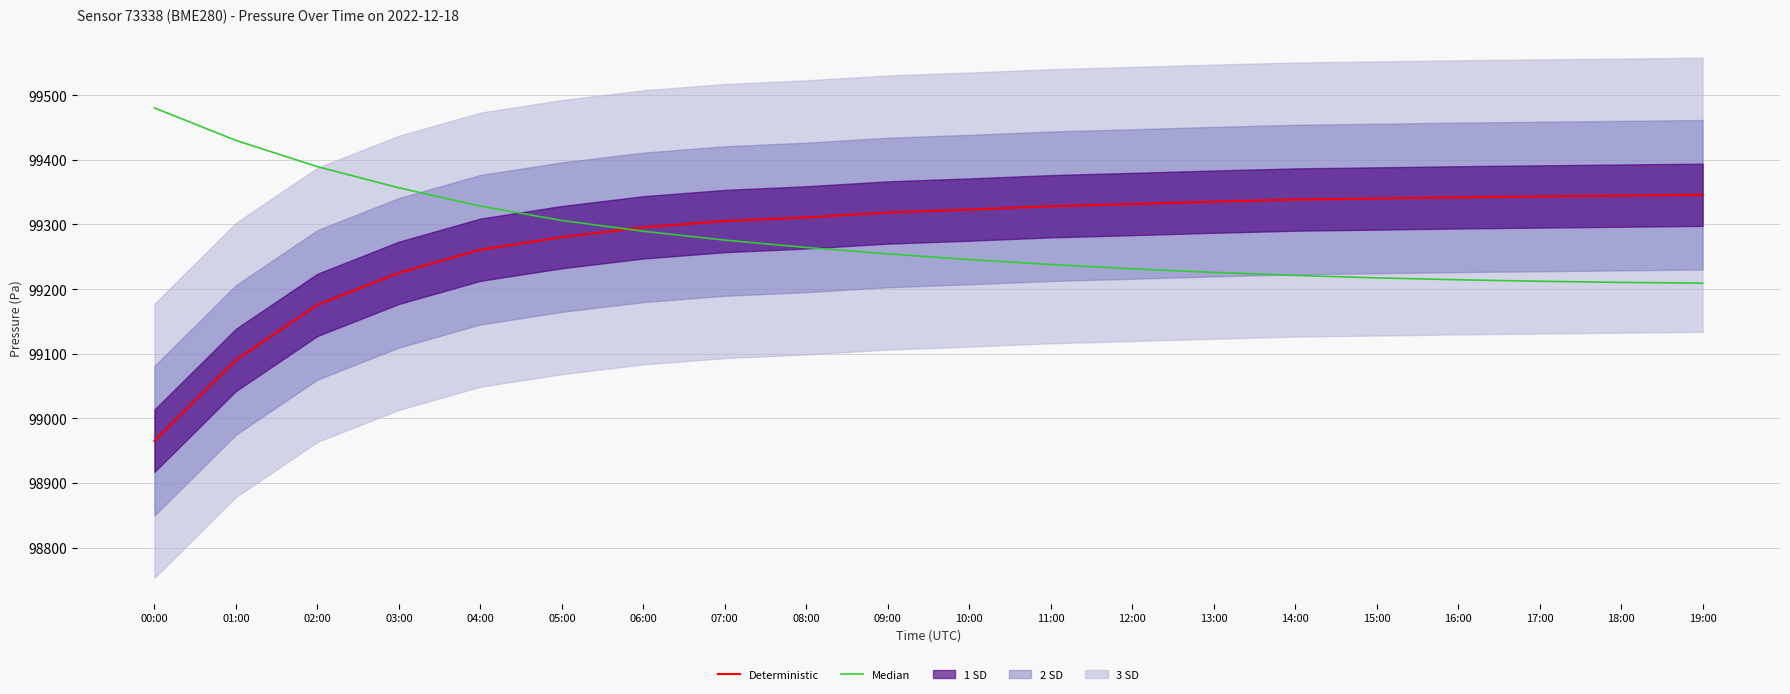

The Deterministic series shows 163499.3 at 13:00. True or false?

False